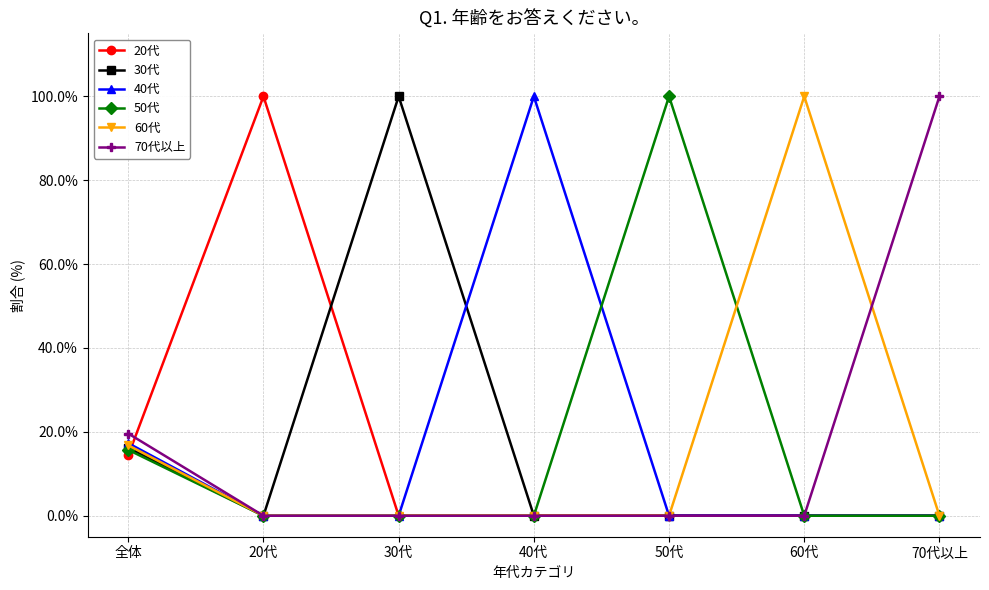

What is the total value across all series at 30代?

100.0